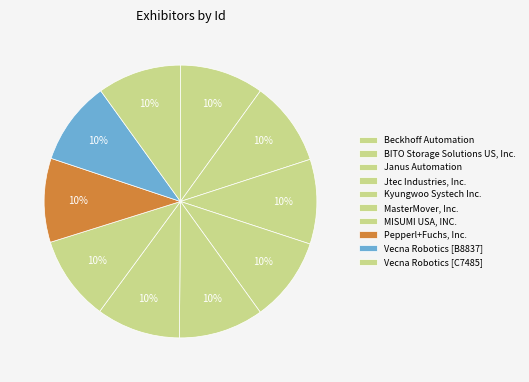

Rank the categories by value from highest to lowest.

MISUMI USA, INC., Kyungwoo Systech Inc., Janus Automation, BITO Storage Solutions US, Inc., Jtec Industries, Inc., MasterMover, Inc., Beckhoff Automation, Pepperl+Fuchs, Inc., Vecna Robotics [C7485], Vecna Robotics [B8837]